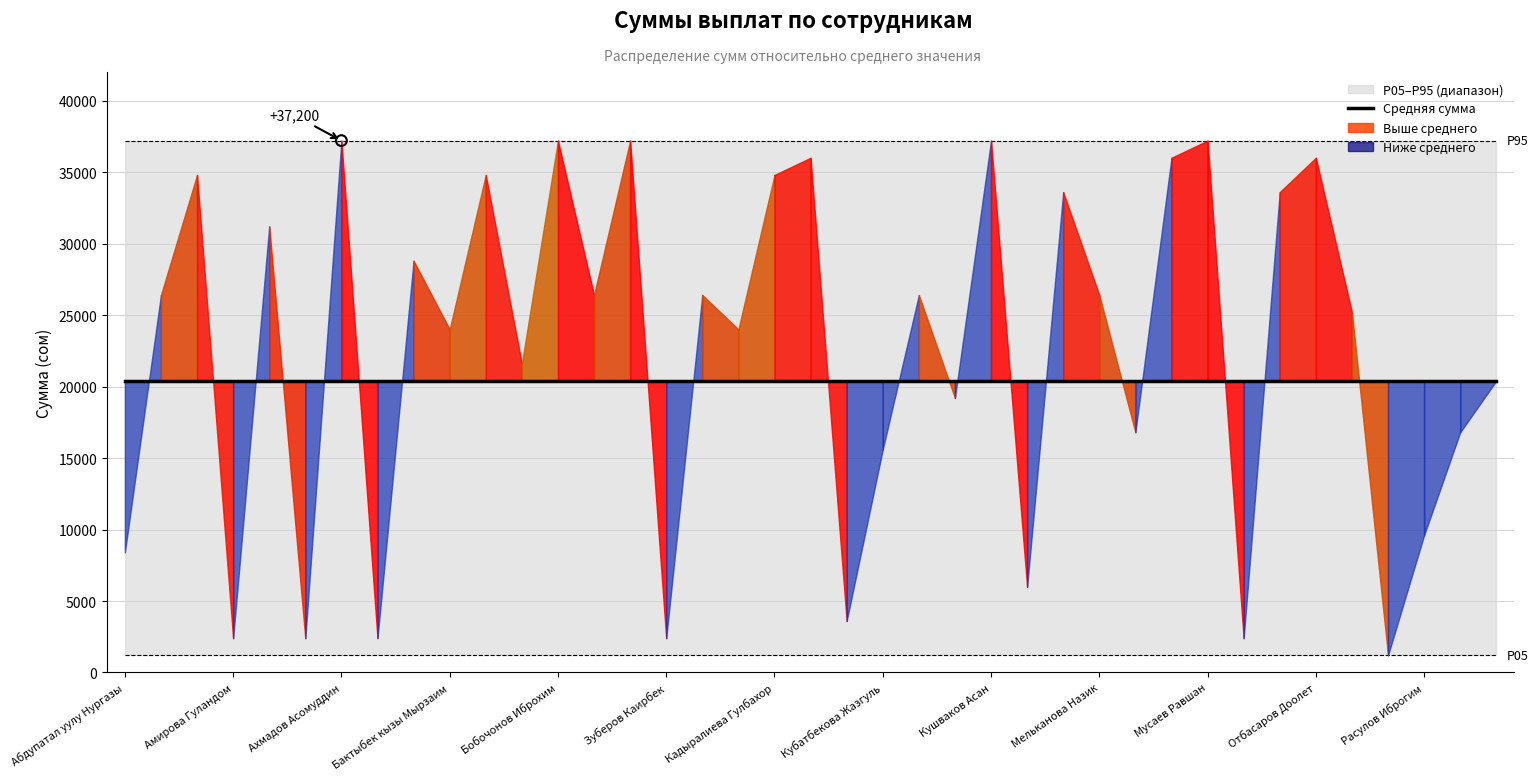

At which category is the sum across all series the highest?

Ахмадов Асомуддин